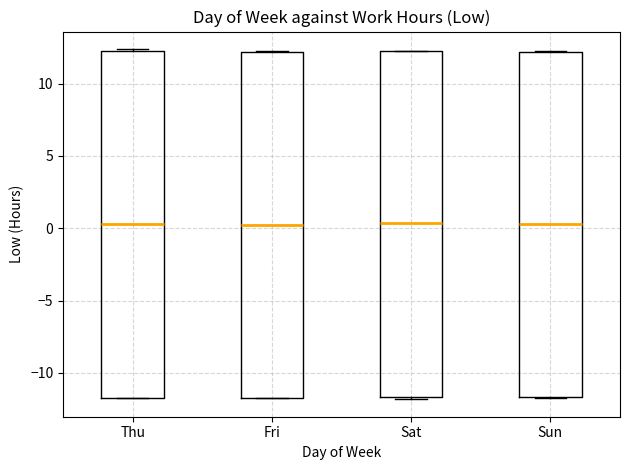

Where is the upper edge of the box for Thu on the y-axis? The values are not printed on the chart, so give them approximately, as read against the axis.

12.5